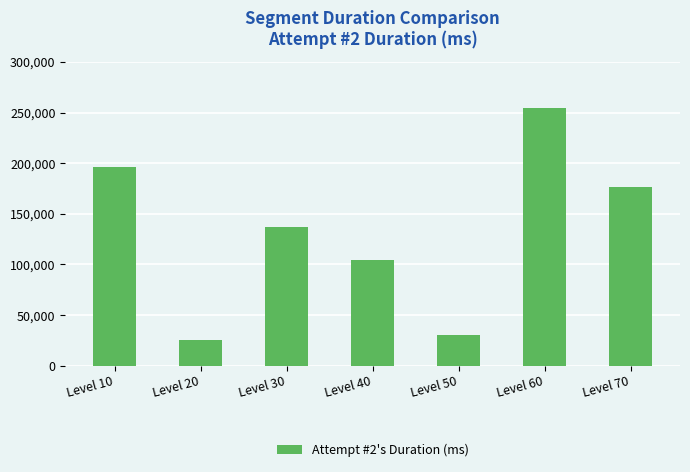

Is it true that the value at Level 50 is 41542?

False